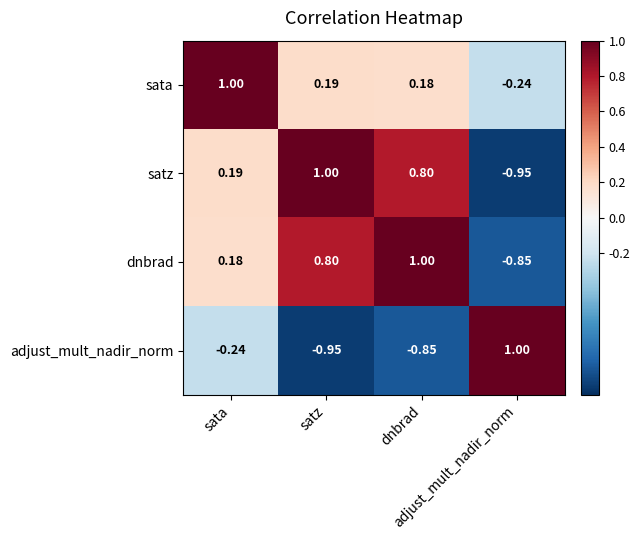

Which series has the largest total across all categories?

dnbrad